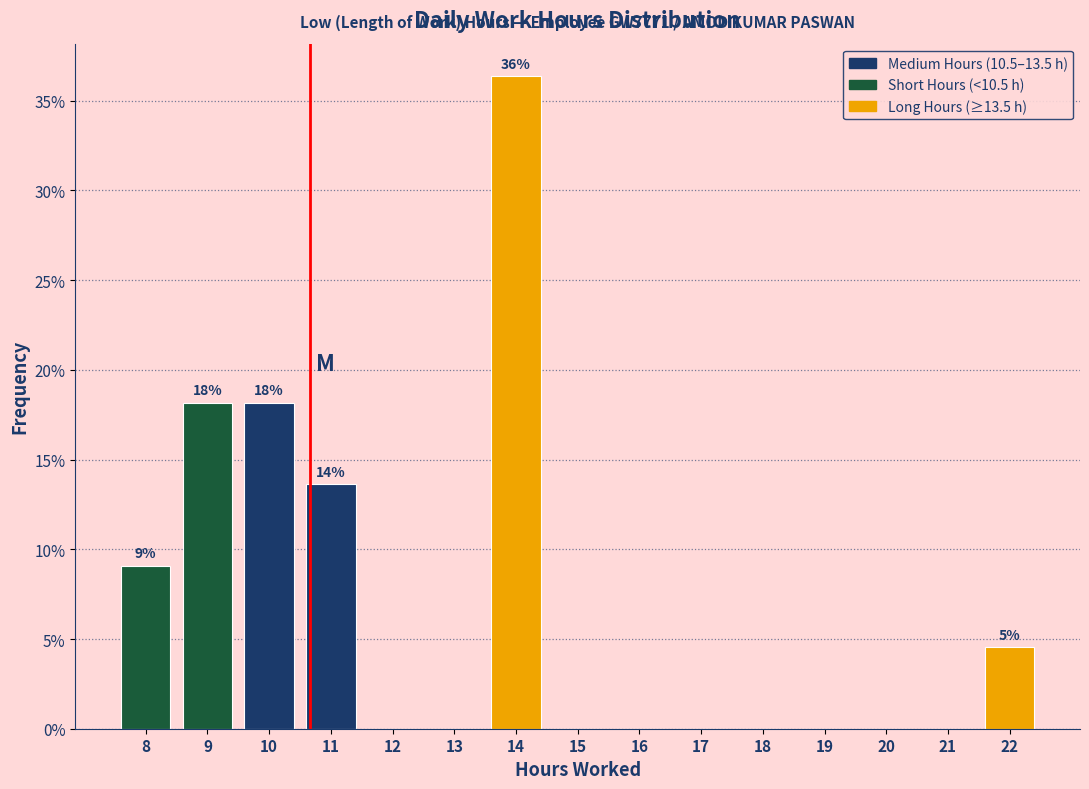

Reading right to left, what are all the values shown in this chart?

22=4.5	21=0.0	20=0.0	19=0.0	18=0.0	17=0.0	16=0.0	15=0.0	14=36.4	13=0.0	12=0.0	11=13.6	10=18.2	9=18.2	8=9.1